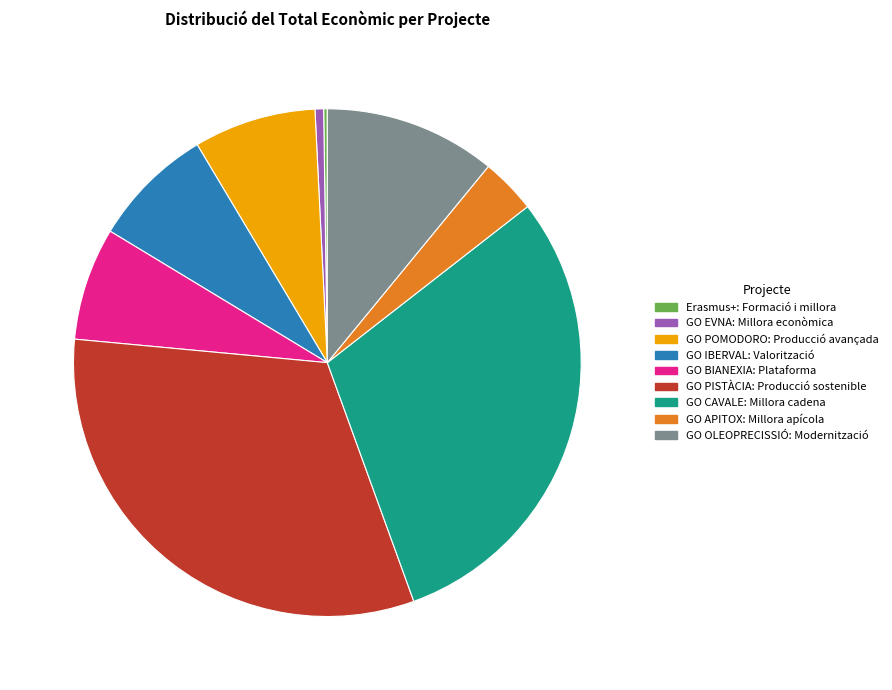

Approximately how many times larger is the value at GO APITOX: Millora apícola compared to GO IBERVAL: Valorització?

0.5